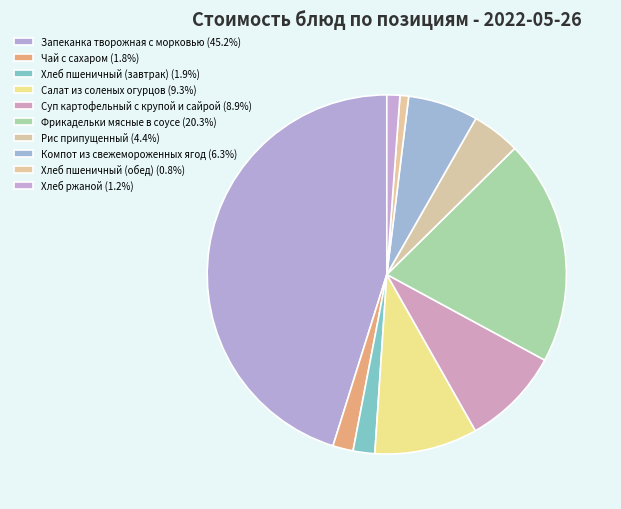

Do Хлеб пшеничный (обед) and Запеканка творожная с морковью together represent more than half of the pie?

No